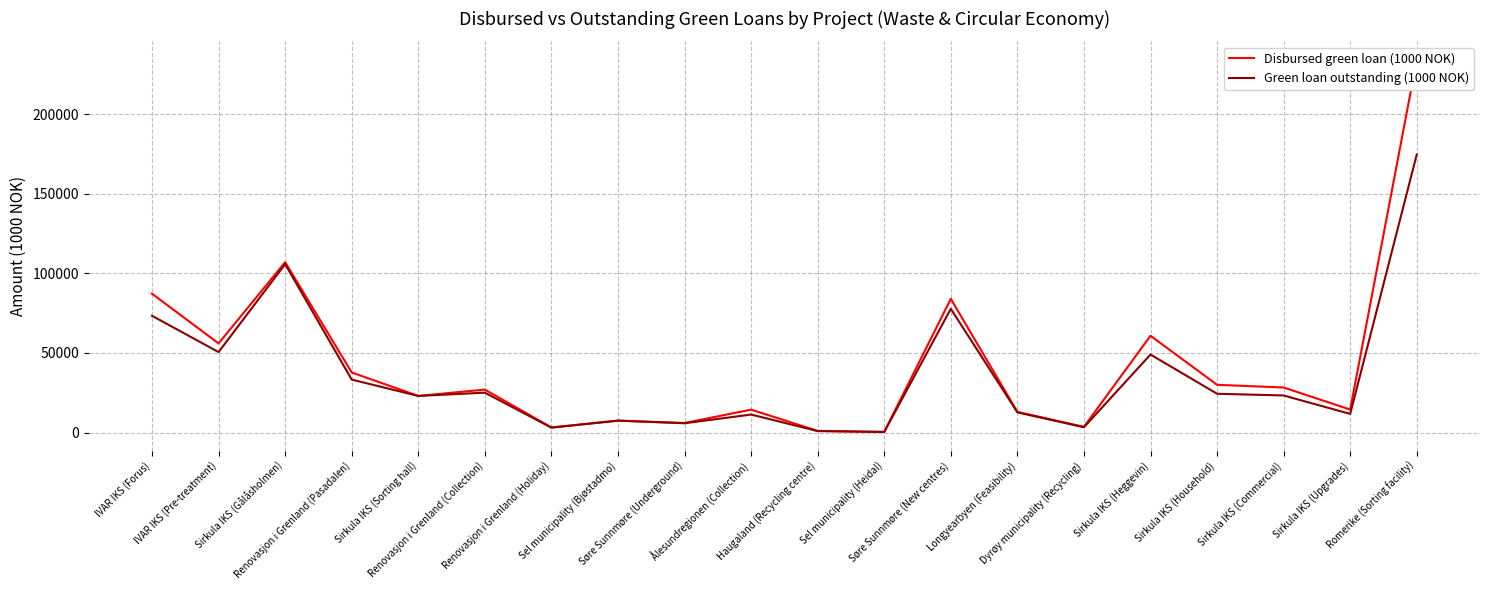

What is the label of the 14th point from the left?

Longyearbyen (Feasibility)